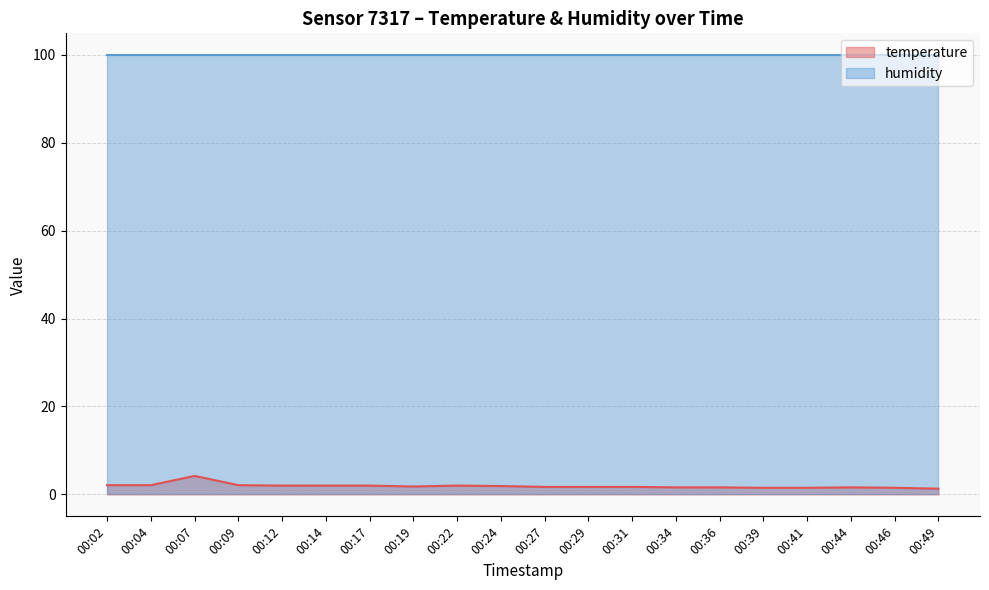

Reading right to left, extract all data points from this chart.

1.3	1.5	1.6	1.5	1.5	1.6	1.6	1.7	1.7	1.7	1.9	2.0	1.8	2.0	2.0	2.0	2.1	4.2	2.1	2.1